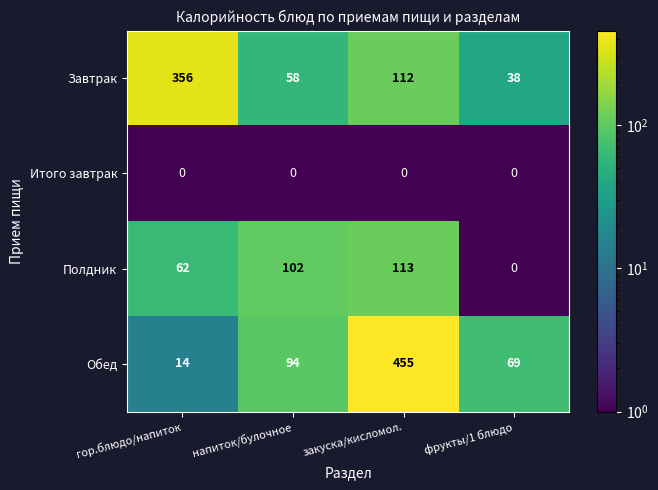

Rank the series by their maximum value, from lowest to highest.

Итого завтрак, Полдник, Завтрак, Обед